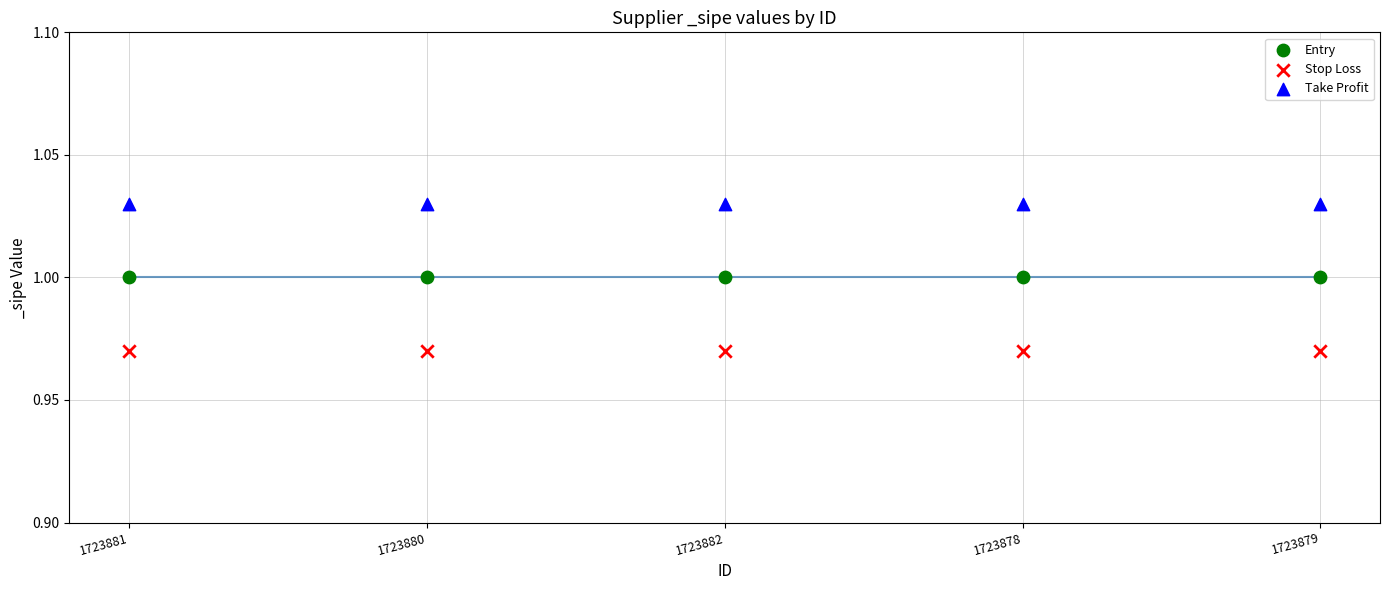

What are all the series names shown in the legend?

Entry, Stop Loss, Take Profit